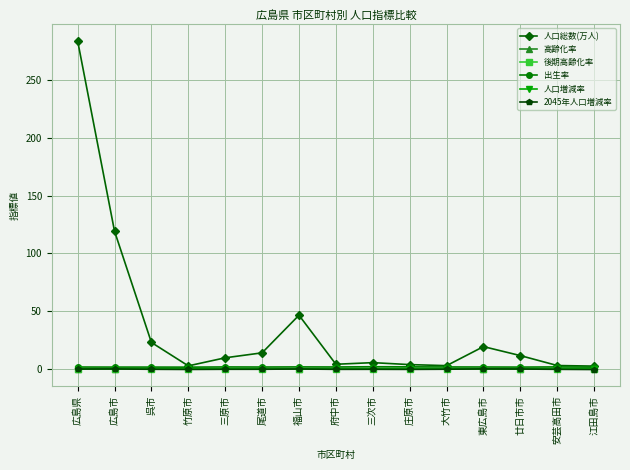

How many lines are shown in the chart?

6